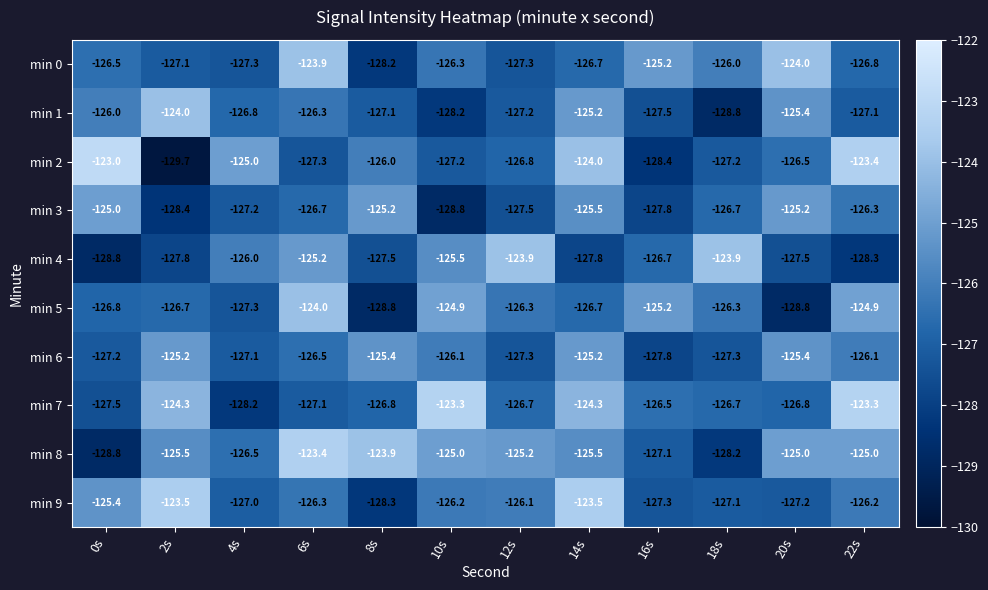

What is the difference between the min 9 values at 10s and 16s?

1.1